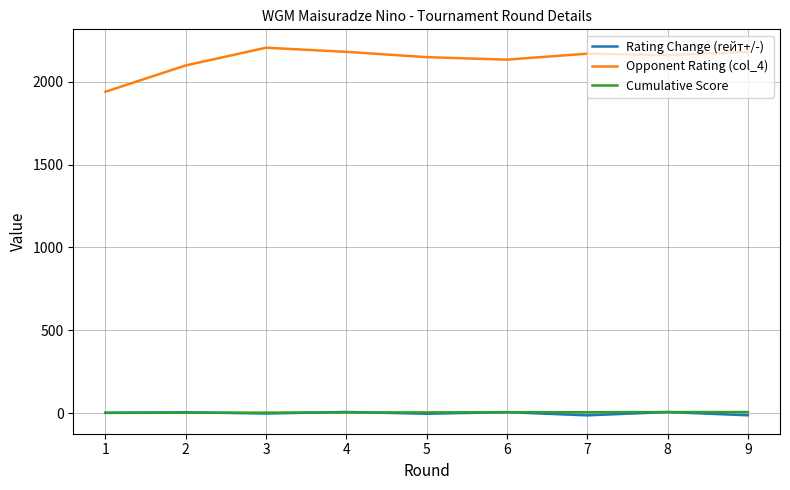

Which series has the largest total across all categories?

Opponent Rating (col_4)